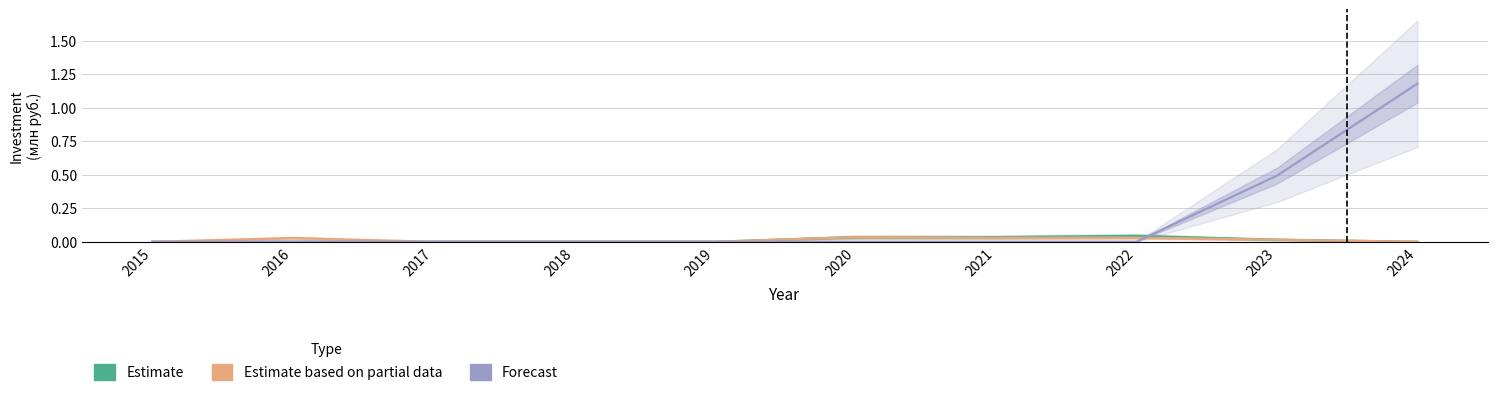

List the series in order of their peak value, lowest first.

Estimate based on partial data, Estimate, Forecast